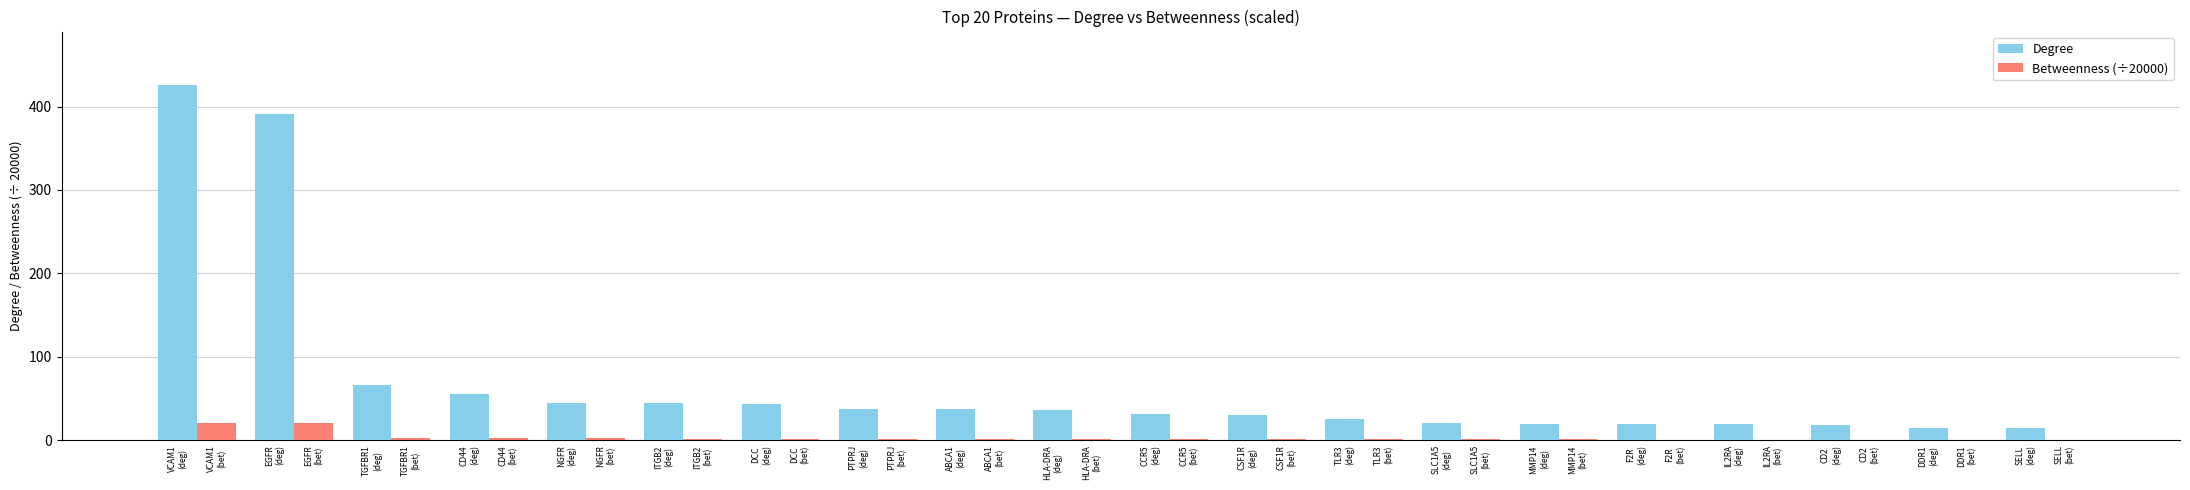

What is the highest value of the Betweenness (÷20000) series?

21.1